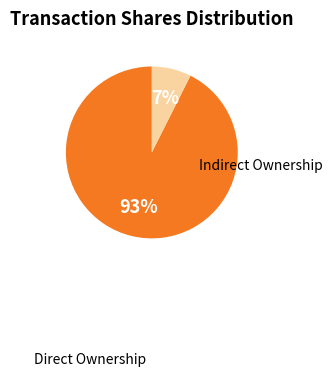

To the nearest percent, what is the average slice percentage?

50%